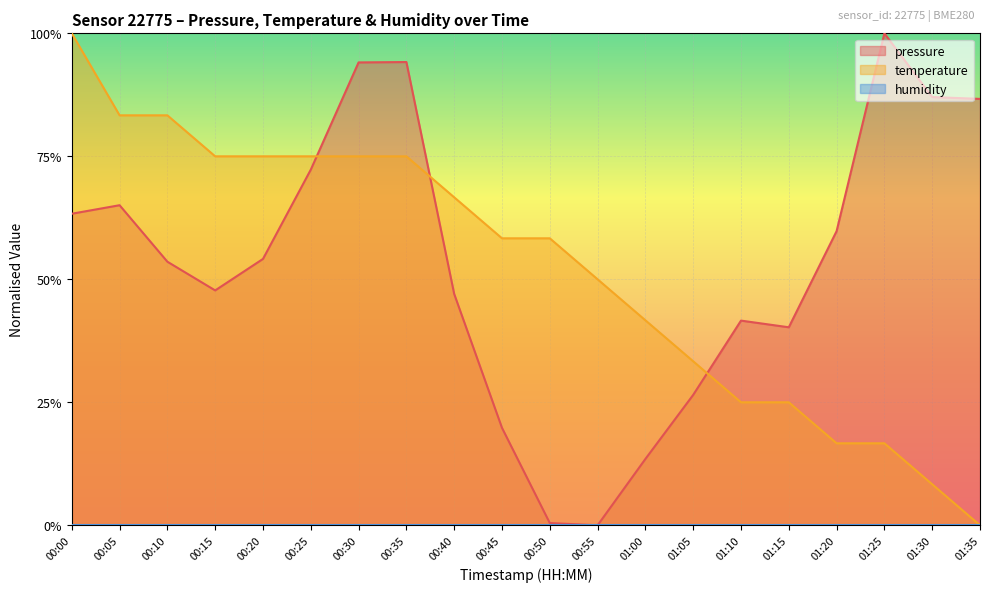

Is the value of temperature at 01:30 greater than the value of pressure at 00:50?

Yes